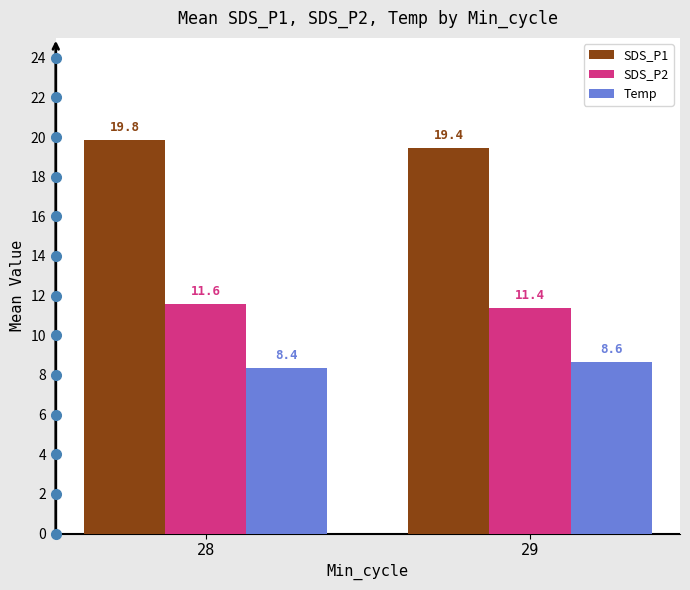

Which category has the lowest value across all series?

28